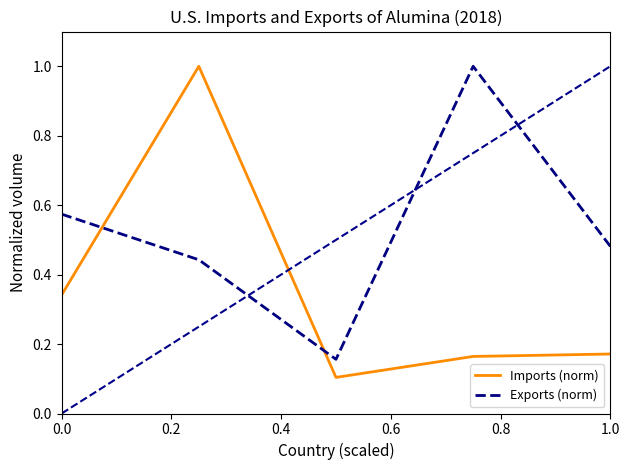

After their last crossing, which series has the higher values: Exports (norm) or Imports (norm)?

Exports (norm)